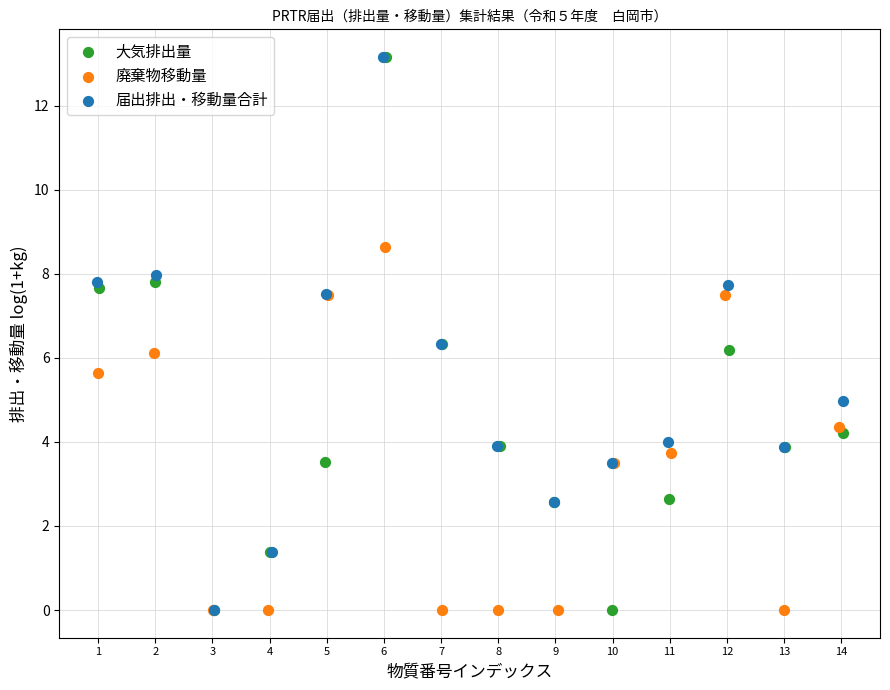

What are all the series names shown in the legend?

大気排出量, 廃棄物移動量, 届出排出・移動量合計